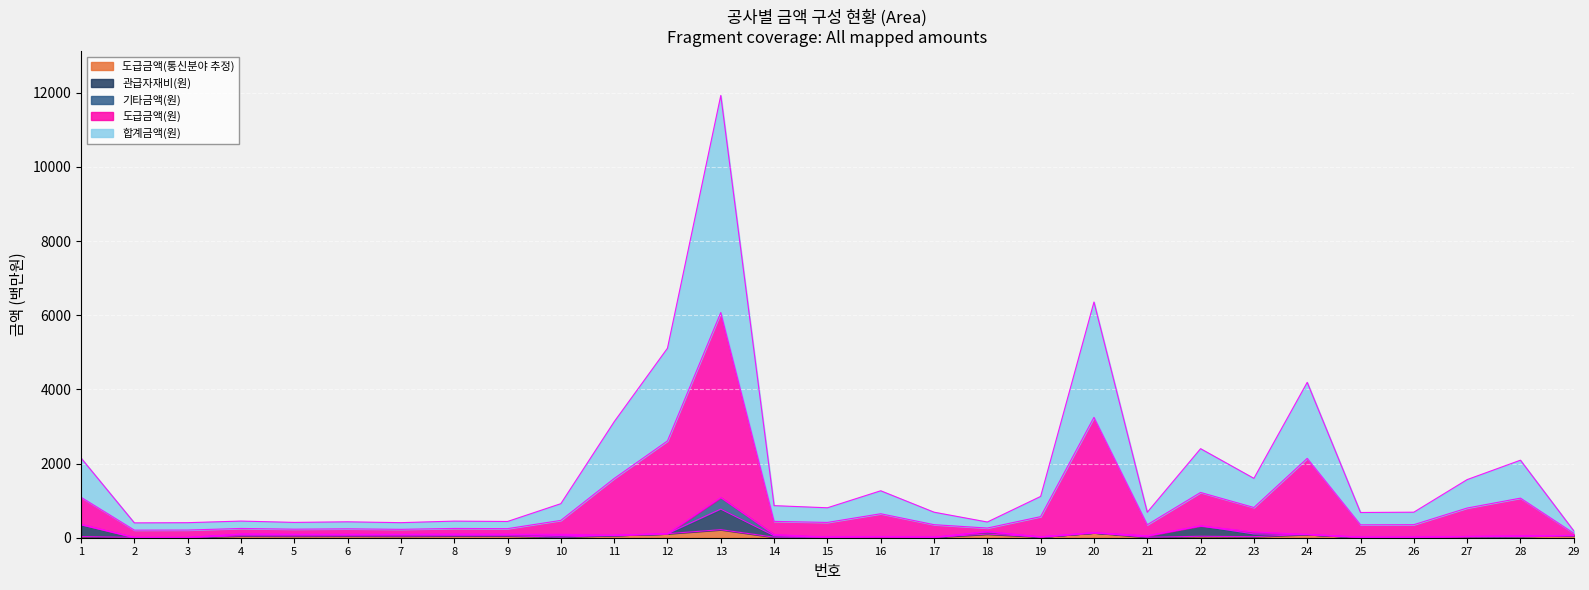

At which category is the sum across all series the highest?

13